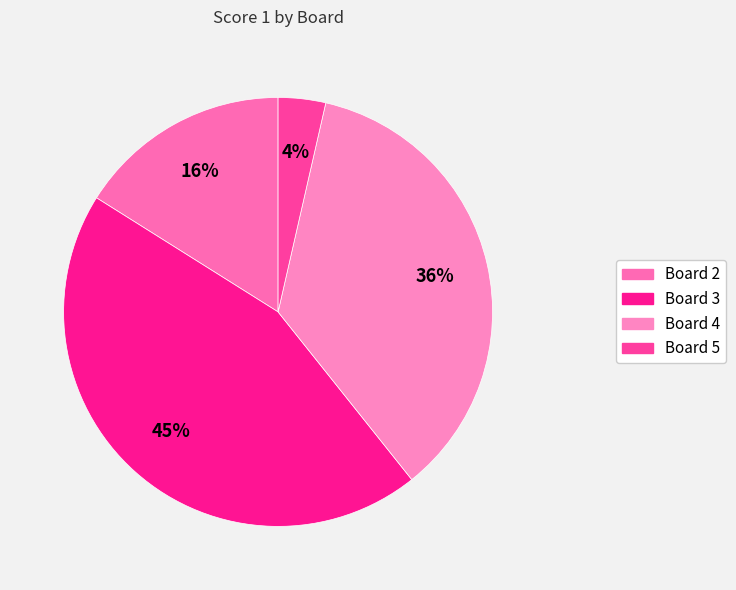

Is it true that Board 2 is 23% of the pie?

False